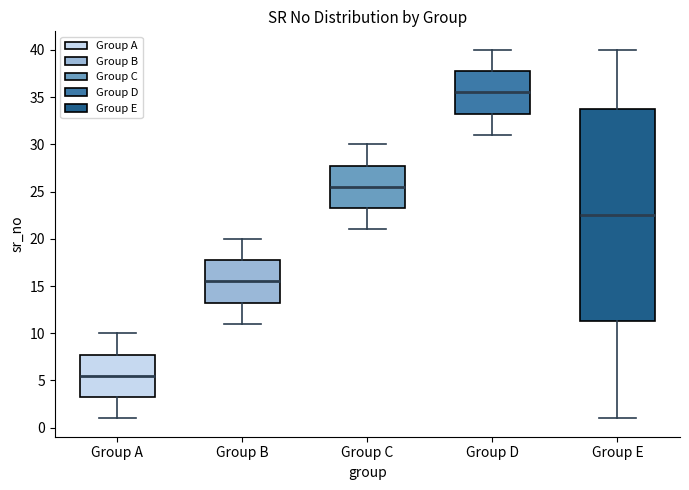

Reading left to right, transcribe this box plot: for each box, give where its median line is, the range the box spans, and where its two whiskers end, as read against the y-axis. The values are not printed on the chart, so give them approximately, as read against the axis.

Group A: median 5.5, box 3.5 to 8.0, whiskers 1.0 to 10.0
Group B: median 15.5, box 13.5 to 18.0, whiskers 11.0 to 20.0
Group C: median 25.5, box 23.5 to 28.0, whiskers 21.0 to 30.0
Group D: median 35.5, box 33.5 to 38.0, whiskers 31.0 to 40.0
Group E: median 22.5, box 11.5 to 34.0, whiskers 1.0 to 40.0